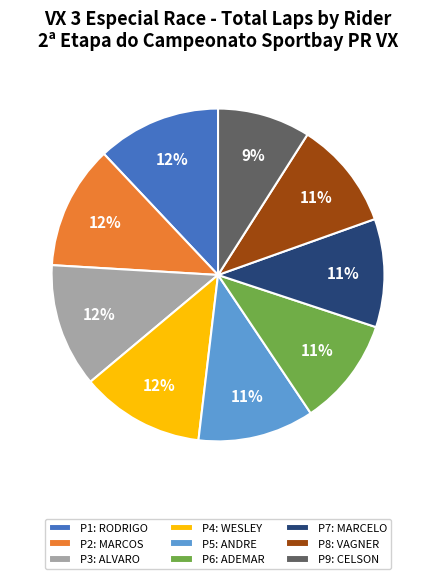

Is there any slice that represents more than half of the pie?

No